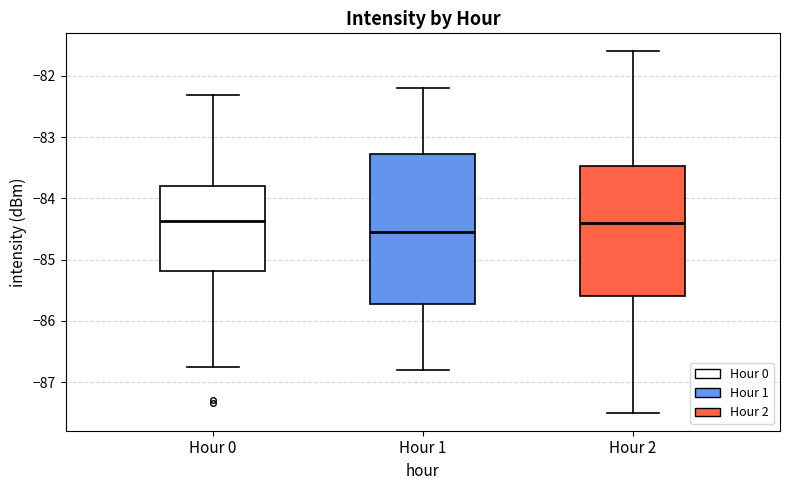

Comparing the boxes themselves (not the whiskers), which one is the tallest?

Hour 1